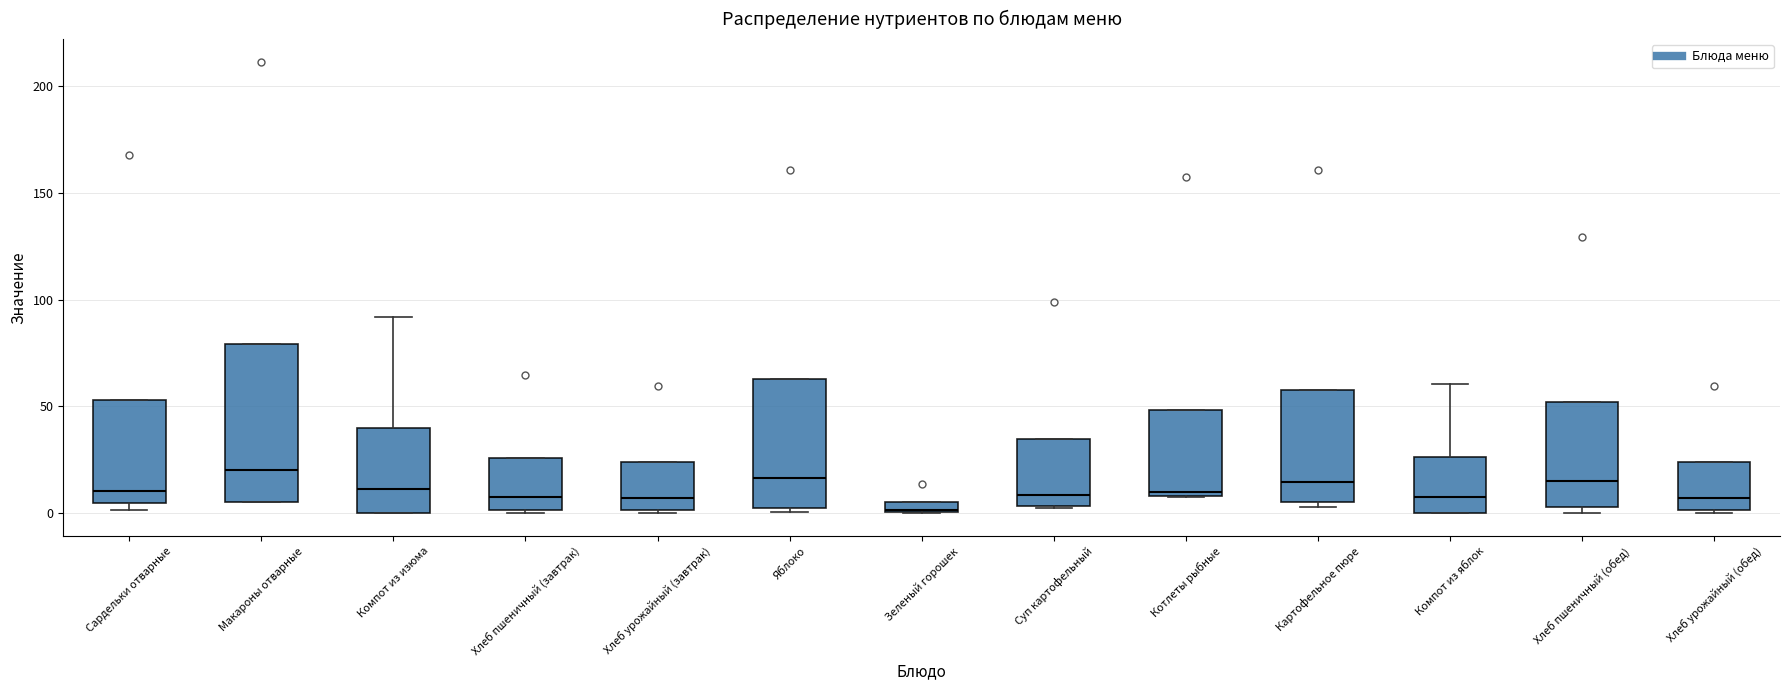

Which box is the tallest, from its lower edge to its upper edge?

Макароны отварные